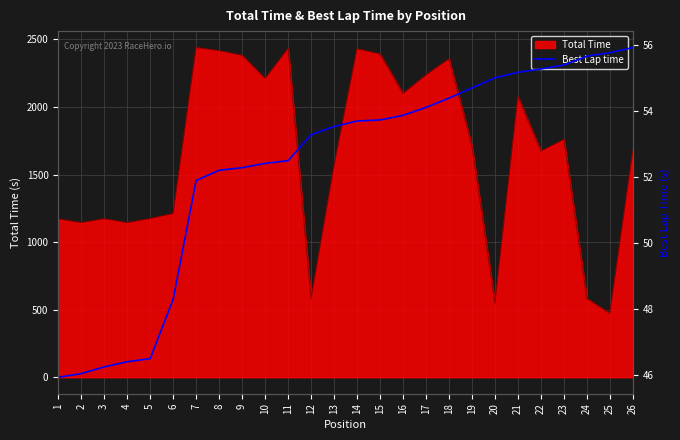

Reading right to left, extract all data points from this chart.

55.9	55.8	55.6	55.4	55.3	55.2	55.0	54.7	54.4	54.1	53.9	53.7	53.7	53.5	53.3	52.5	52.4	52.3	52.2	51.9	48.3	46.5	46.4	46.3	46.1	45.9